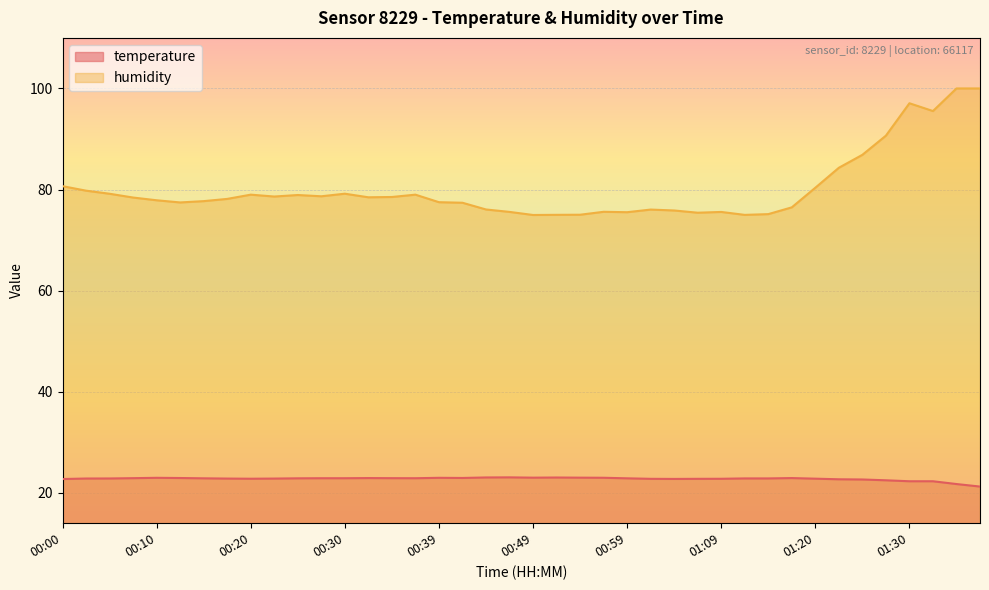

How many distinct data groups are displayed?

2